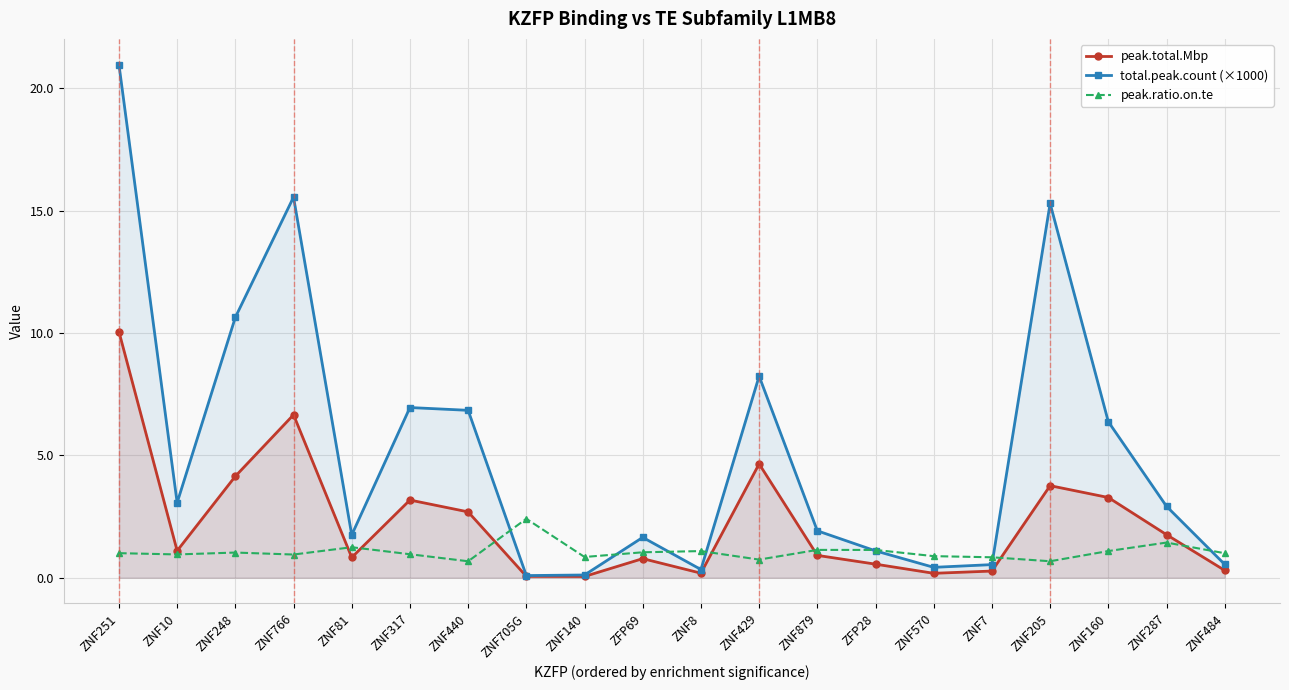

The peak.total.Mbp series shows 5.9 at ZNF205. True or false?

False